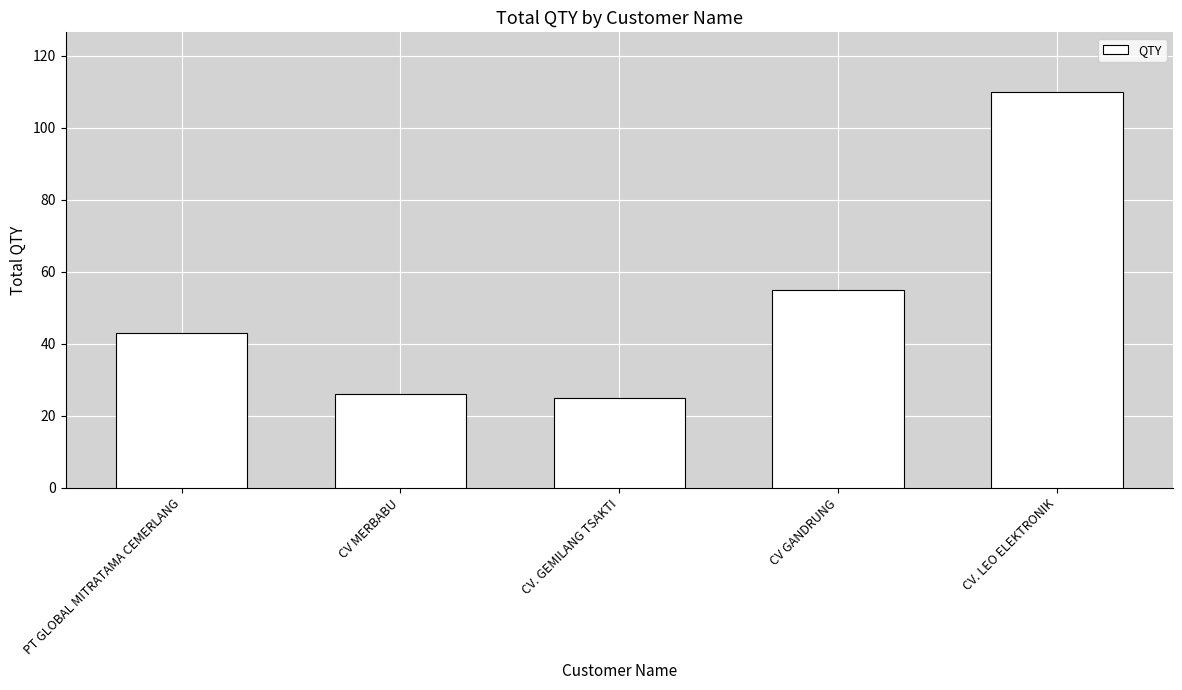

What position from the left is CV. GEMILANG TSAKTI?

3